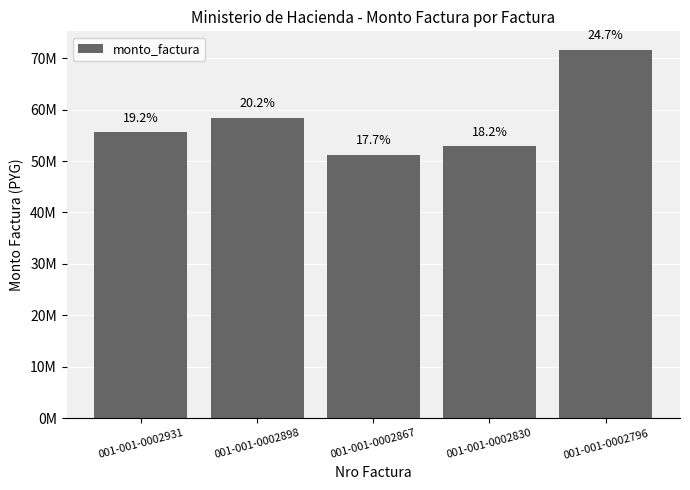

At which label does the data first exceed 55640000?

001-001-0002898